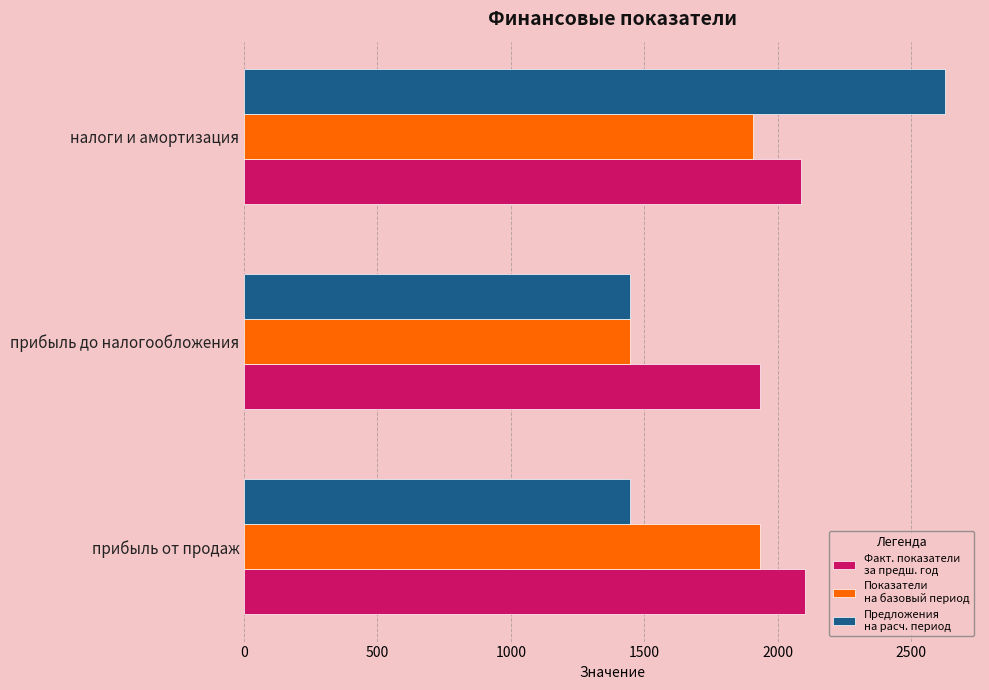

How many series are shown in this chart?

3